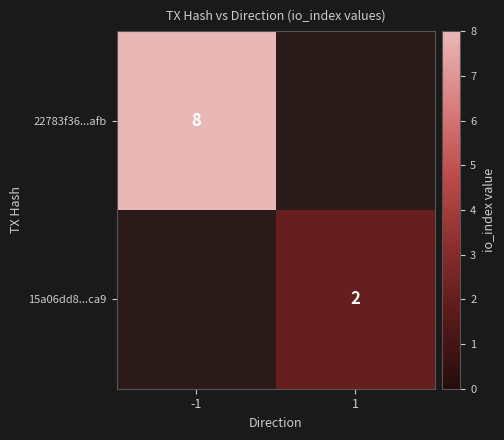

True or false: 15a06dd8...ca9 has a value of 3 at 1.

False